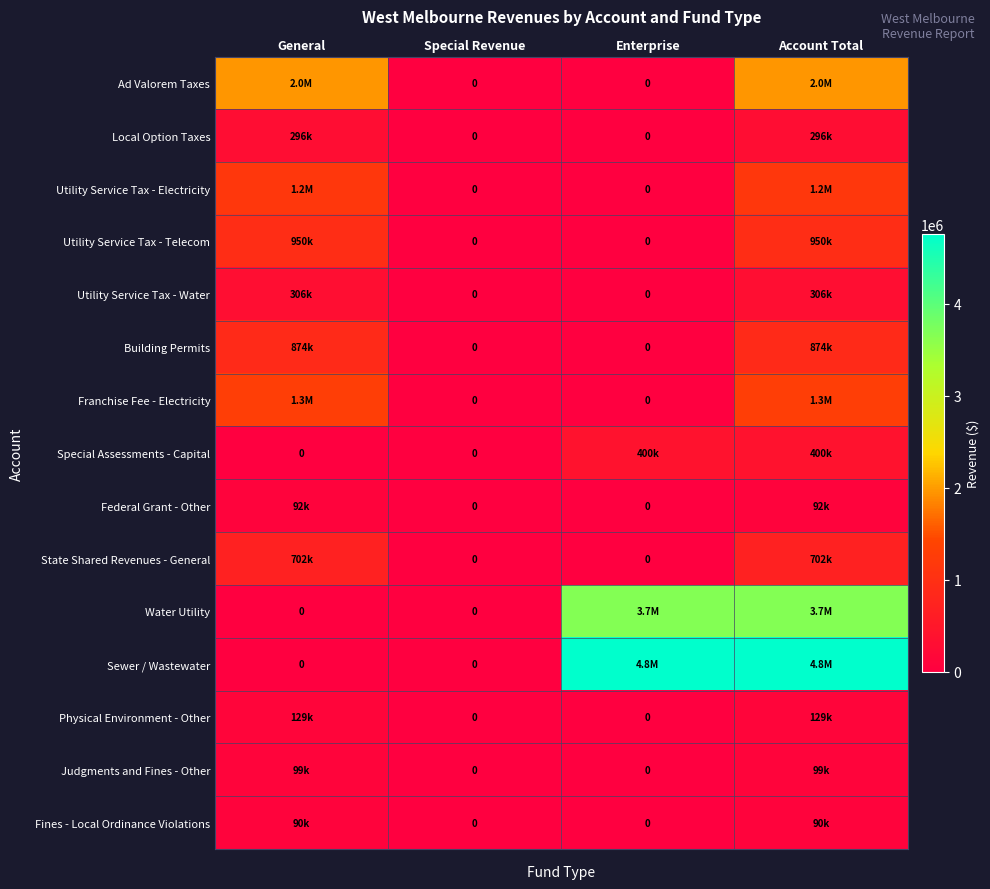

Which category has the highest value across all series?

Enterprise